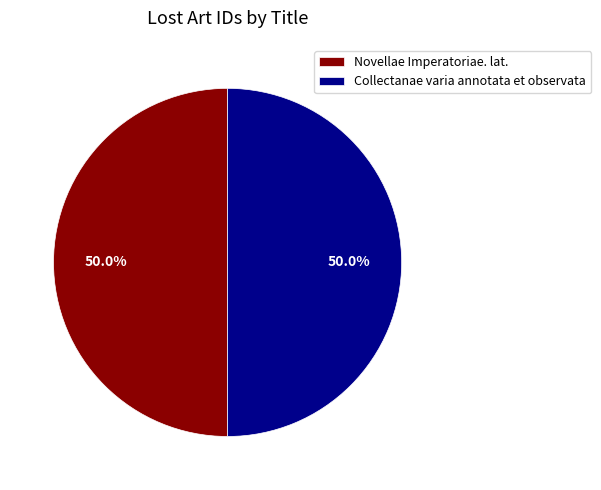

What is the total percentage of Novellae Imperatoriae. lat. and Collectanae varia annotata et observata?

100.0%